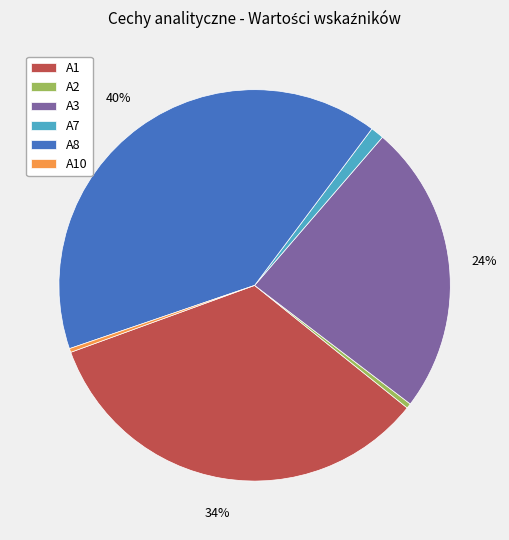

What percentage is the A8 slice, to the nearest percent?

40%